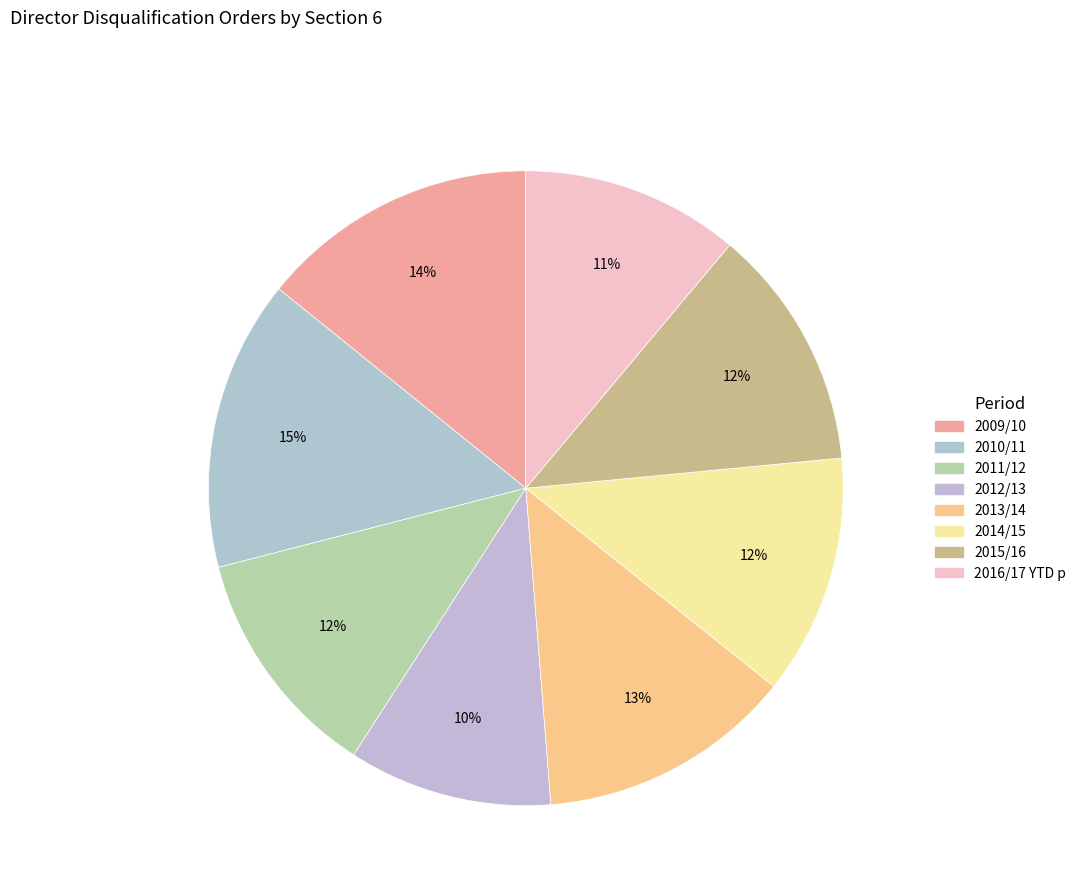

How many slices are in this pie chart?

8